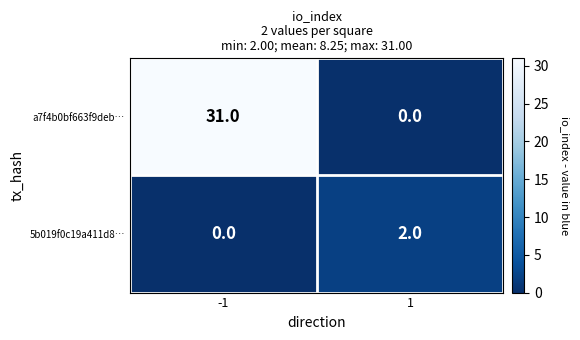

What is the difference between the a7f4b0bf663f9deb… values at -1 and 1?

31